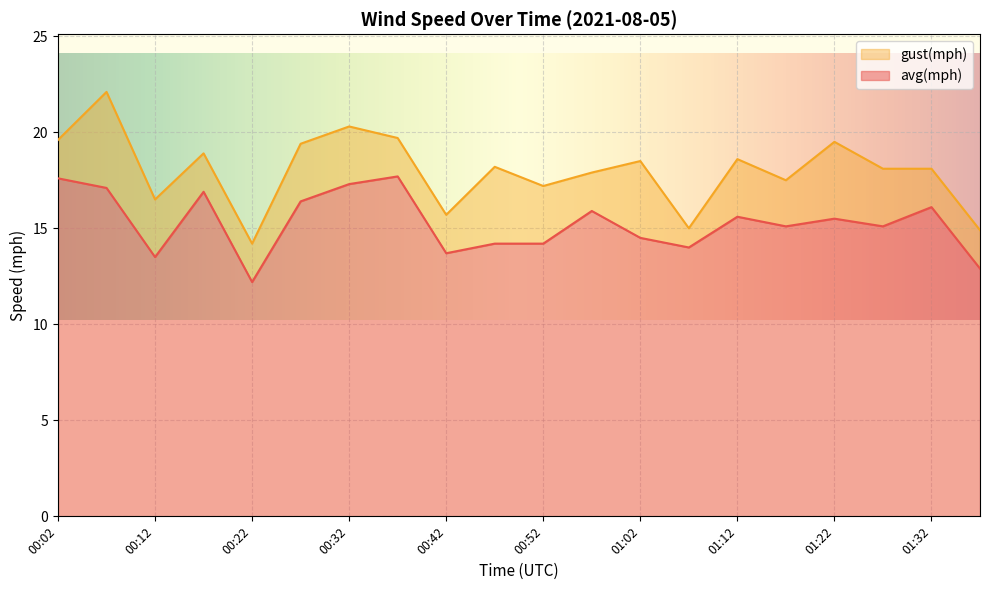

In gust(mph), how many points are higher than both neighbors (excluding endpoints)?

7